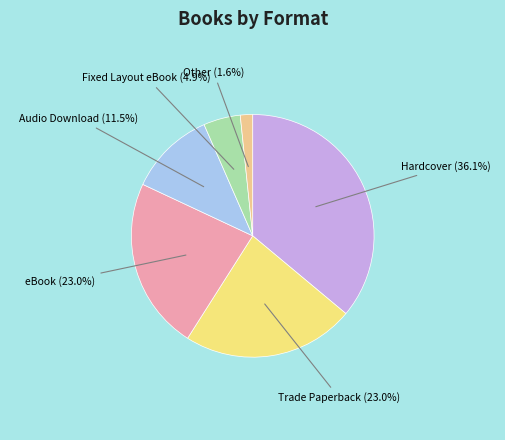

To the nearest percent, what percentage of the pie is Trade Paperback?

23%